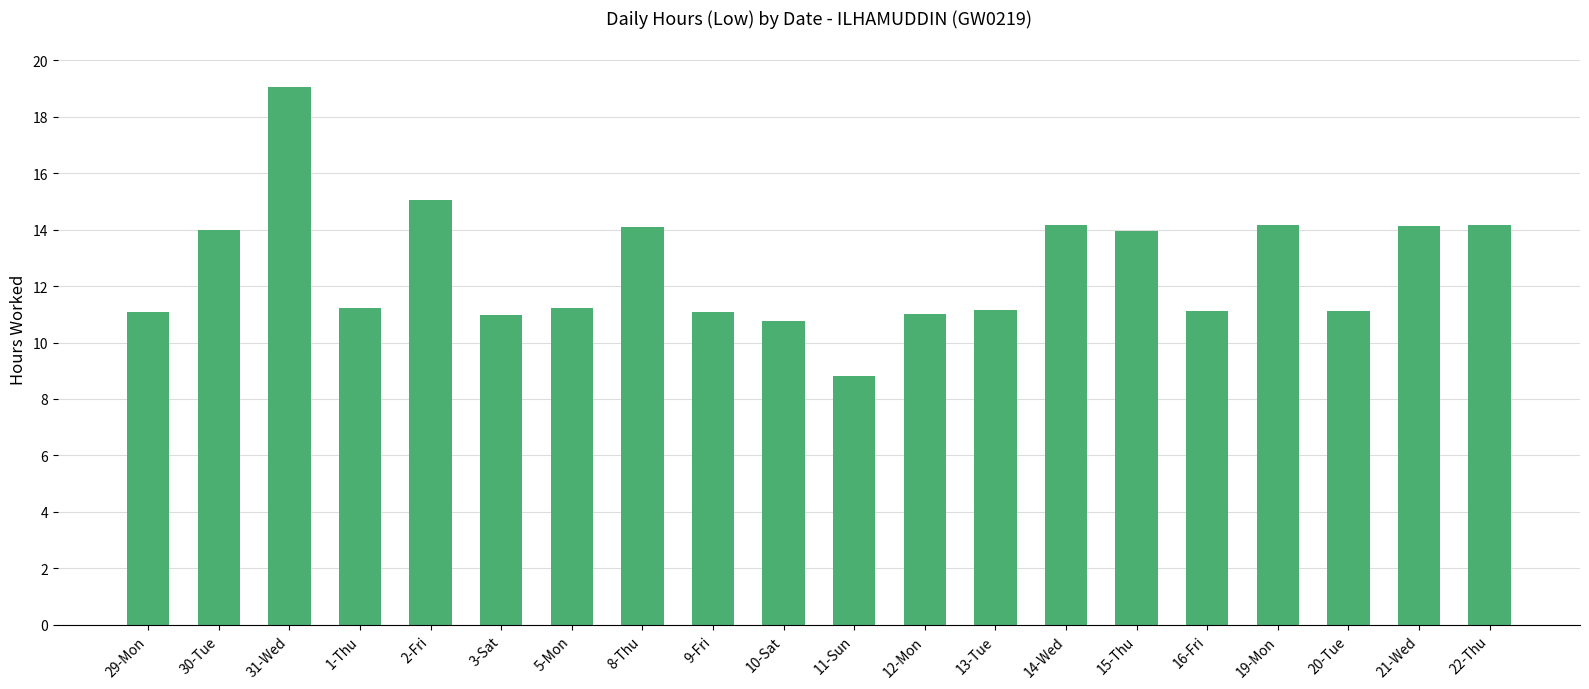

What value does the data have at 20-Tue?

11.1